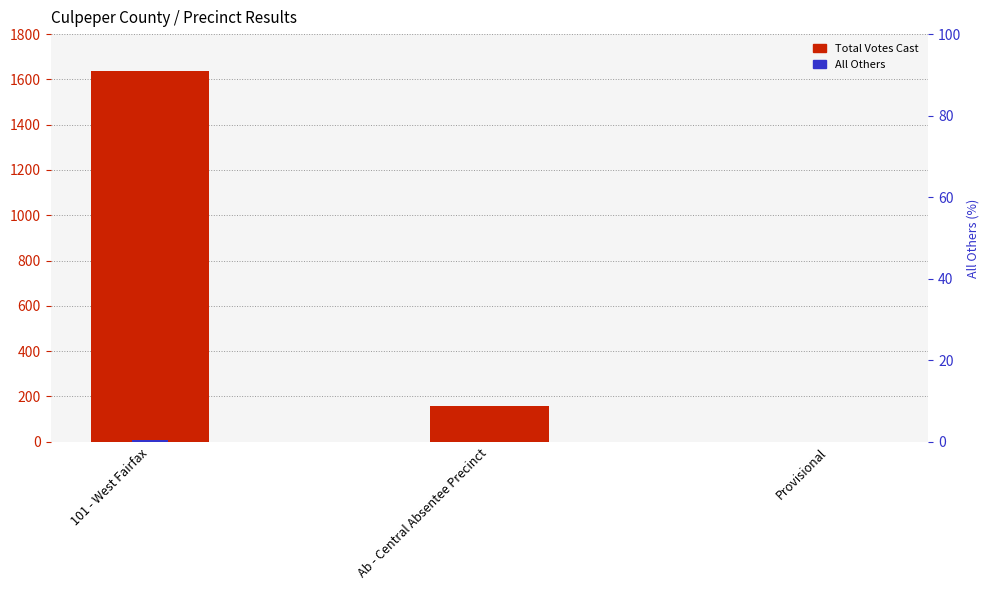

Which series has the widest spread of values?

Total Votes Cast